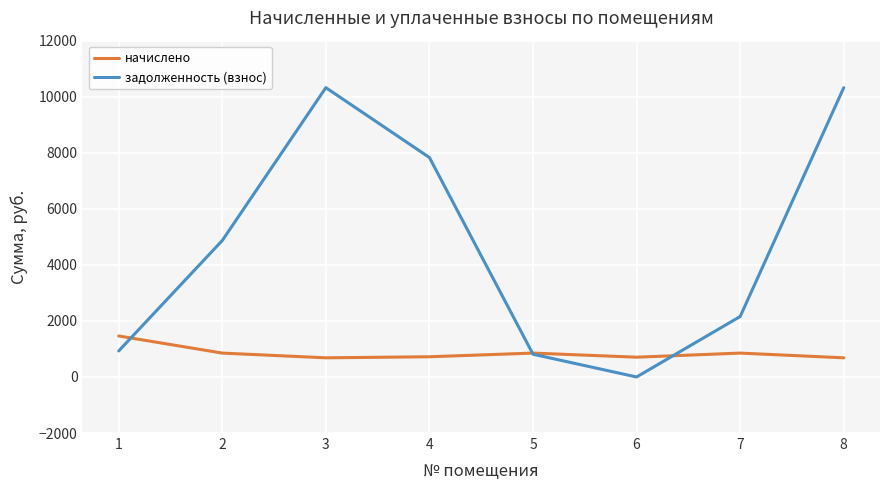

List the series in order of their peak value, highest first.

задолженность (взнос), начислено